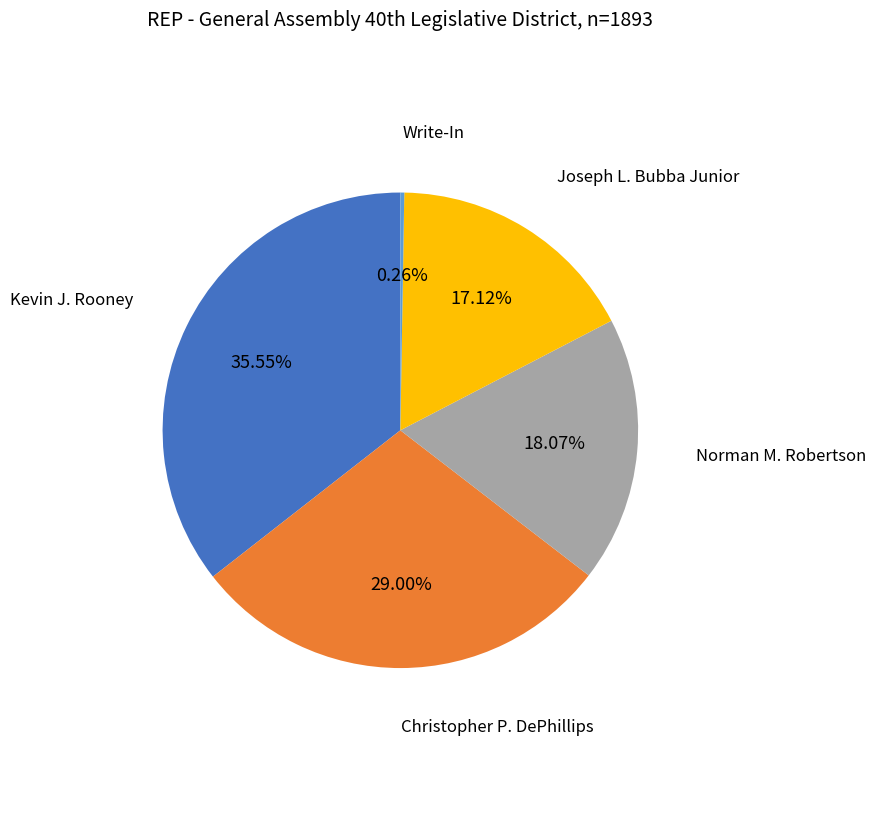

Which category has the biggest portion of the pie?

Kevin J. Rooney